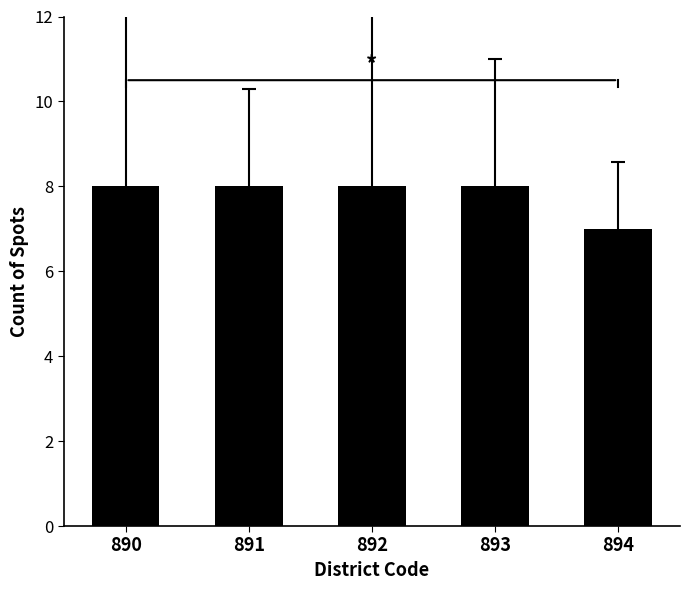

Is it true that the value at 894 is 7?

True